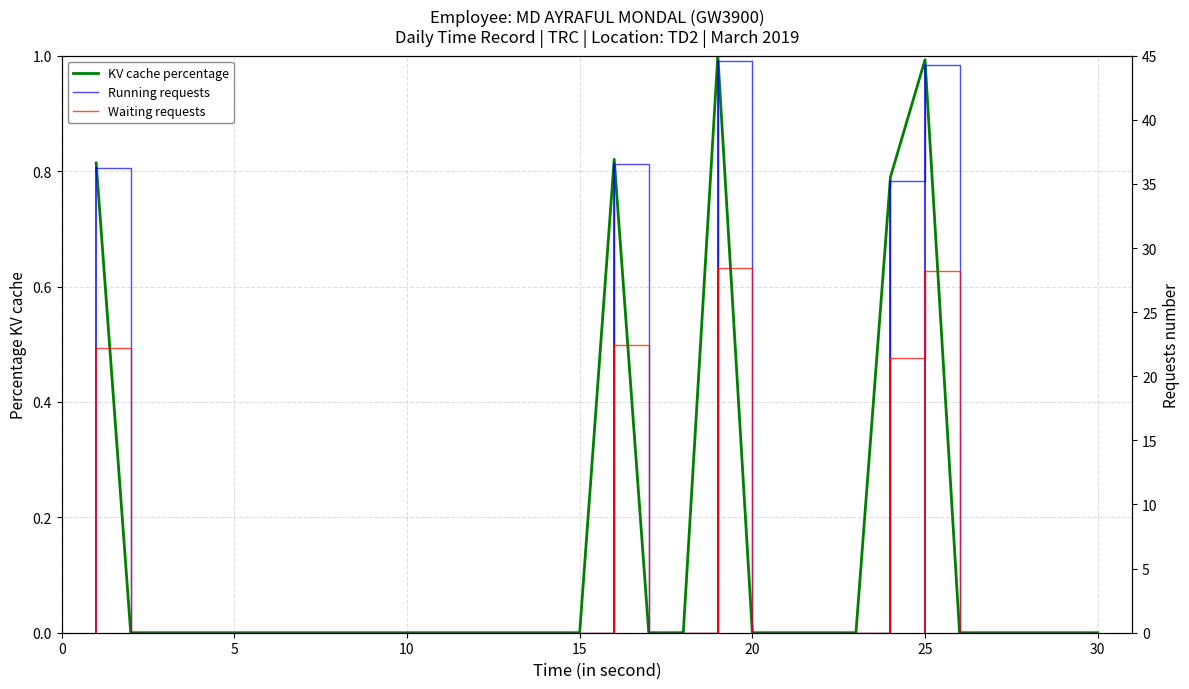

What is the maximum value for Running requests?

44.6